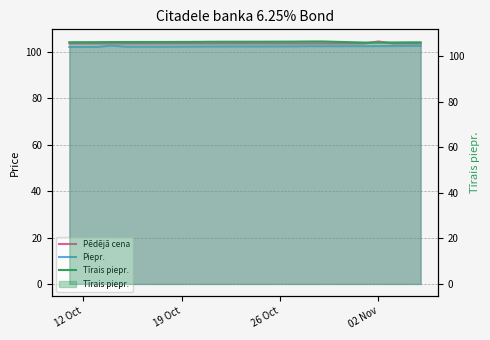

Count the Pēdējā cena values in the range 103 to 104.

19